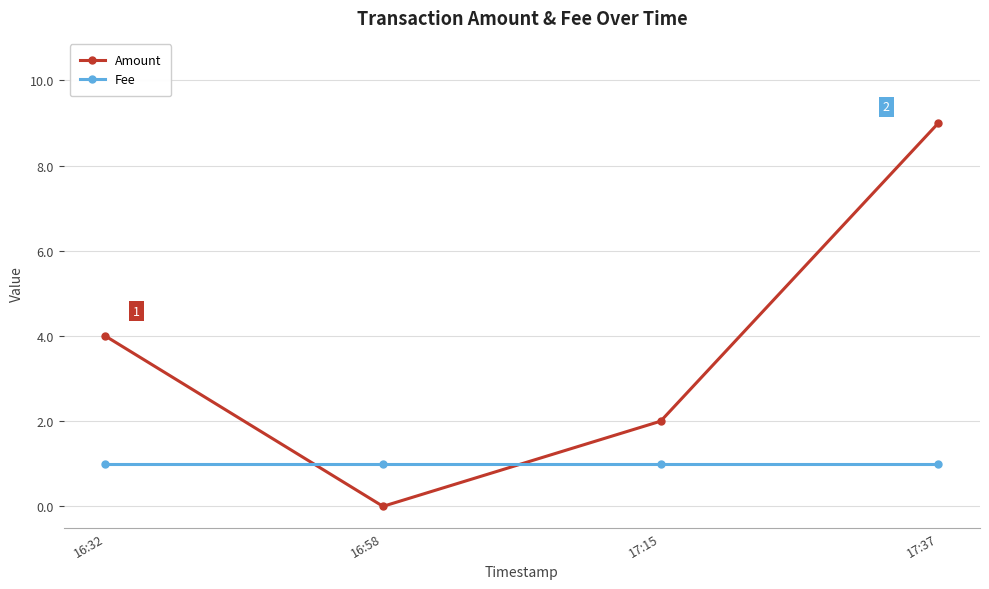

Between 16:32 and 17:37, which series saw the biggest shift?

Amount